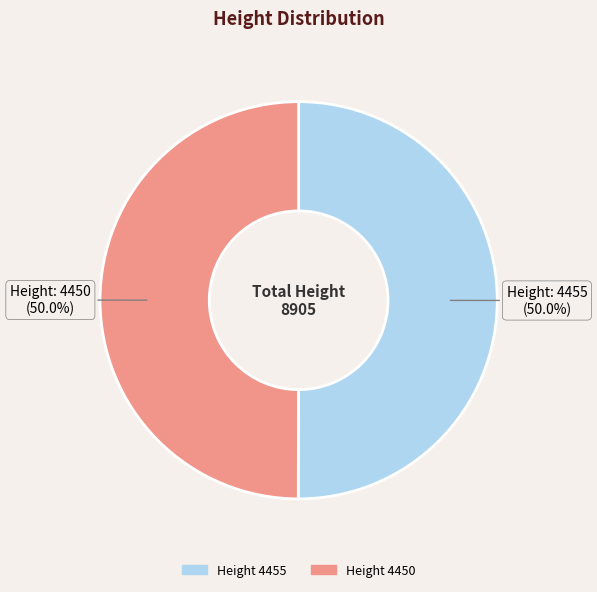

What is the smallest slice in the pie chart?

4450